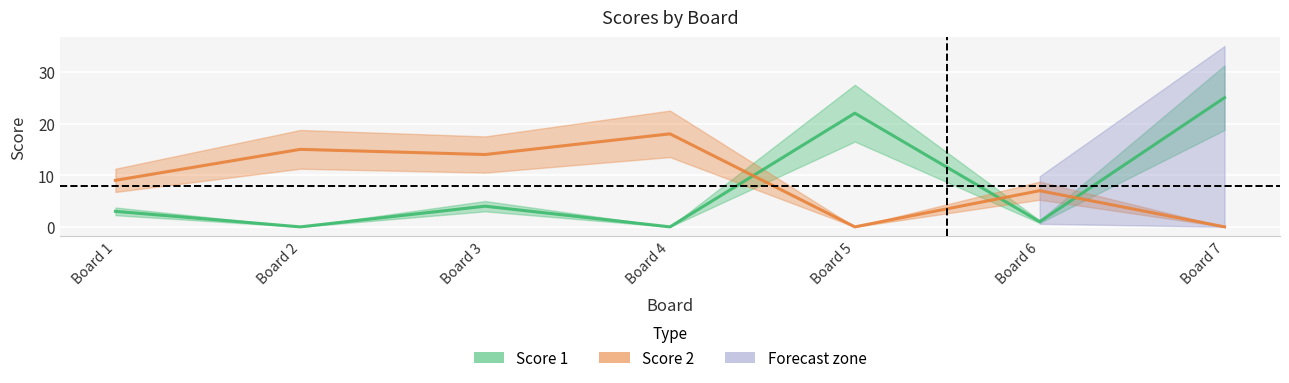

Is it true that Score 1 equals 5 at Board 1?

False